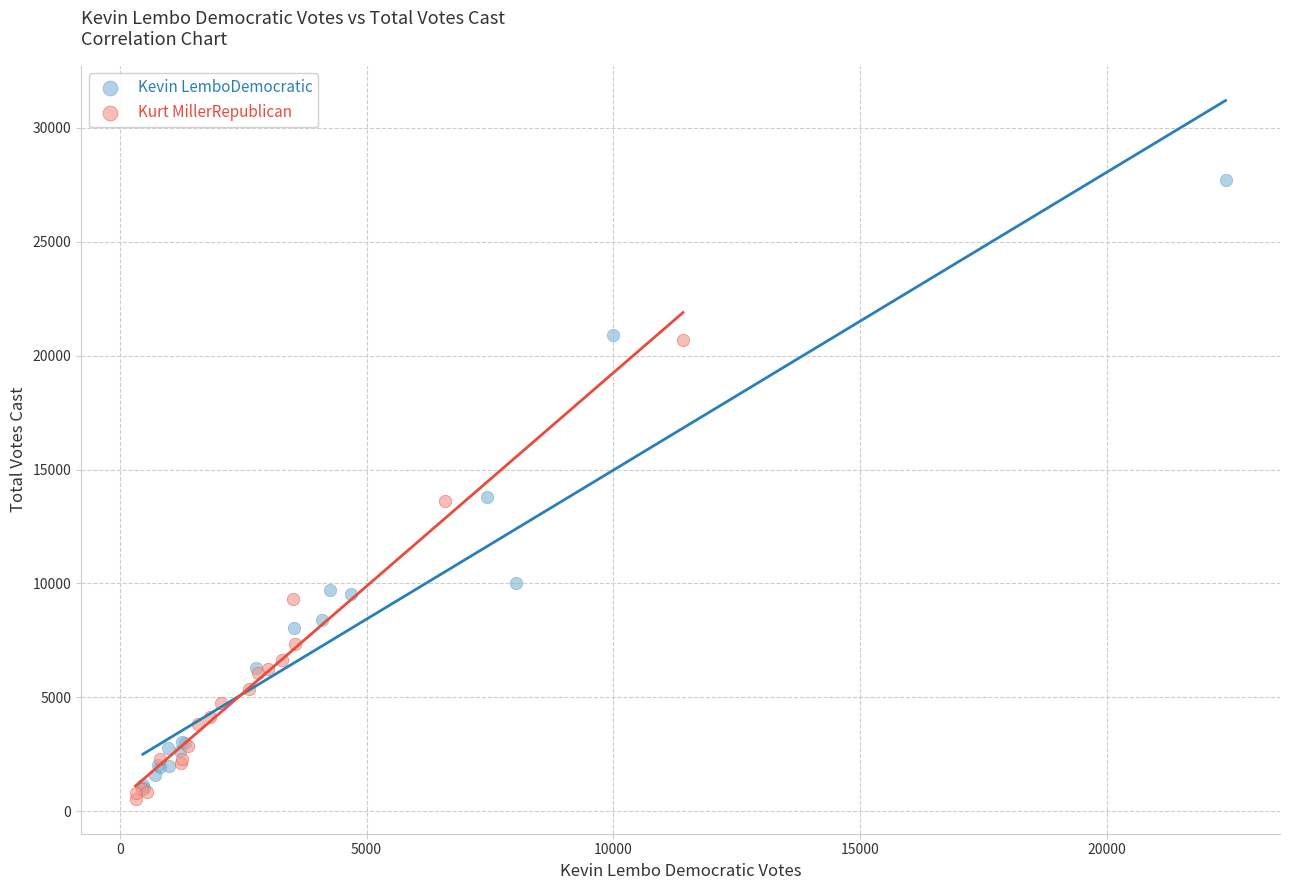

Which series has the widest spread of Y values?

Kevin LemboDemocratic